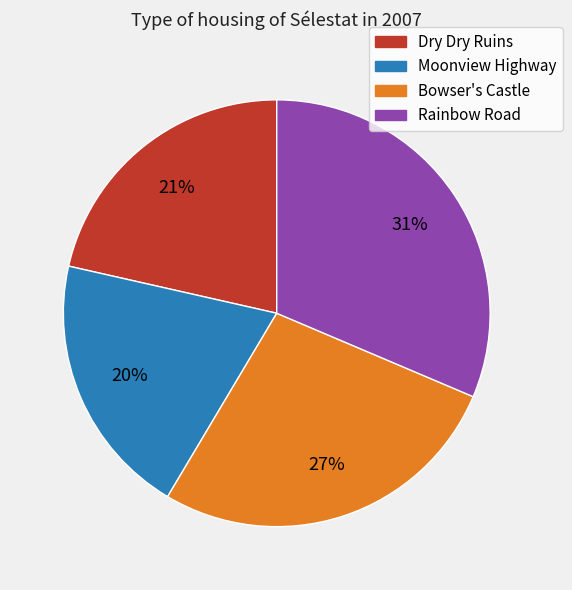

Approximately how many times larger is the value at Rainbow Road compared to Moonview Highway?

1.6